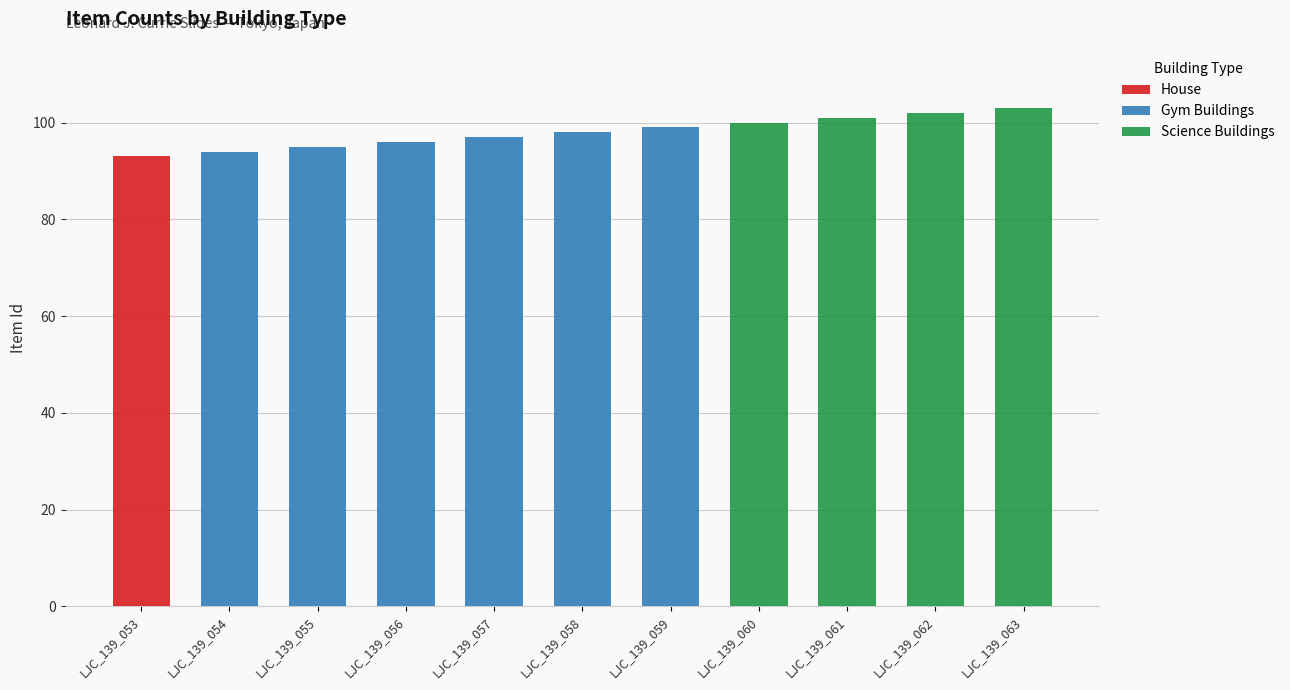

Which category has the highest value in the House series?

LJC_139_053